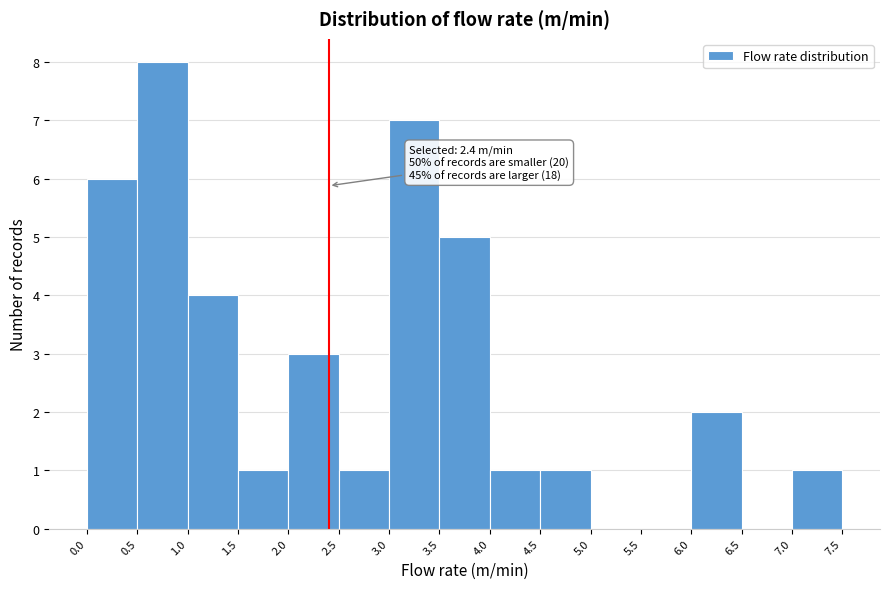

Which range on the x-axis has the tallest bar?

0.5 to 1.0